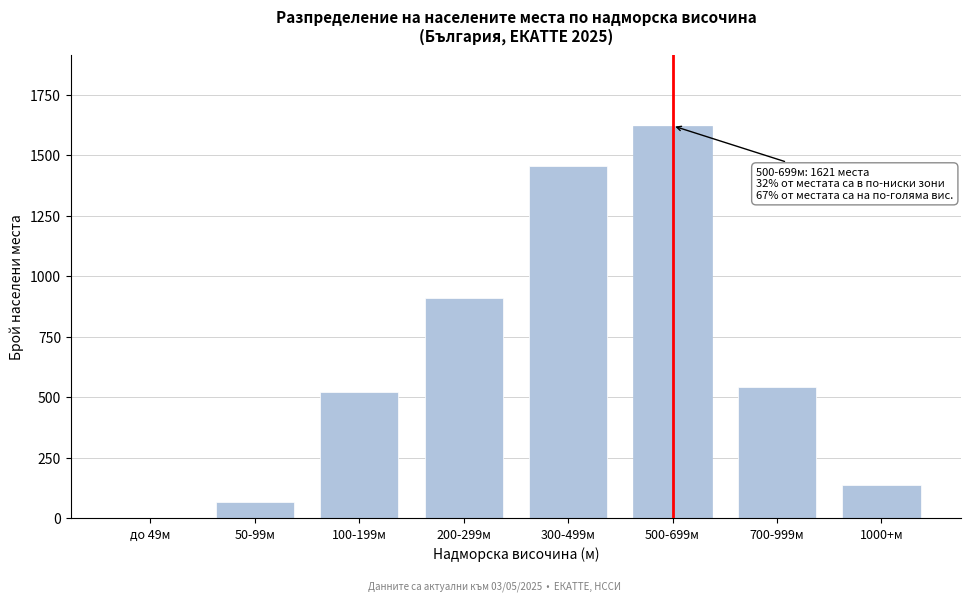

Reading right to left, what are all the values shown in this chart?

1000+м=137	700-999м=543	500-699м=1621	300-499м=1456	200-299м=912	100-199м=523	50-99м=67	до 49м=0